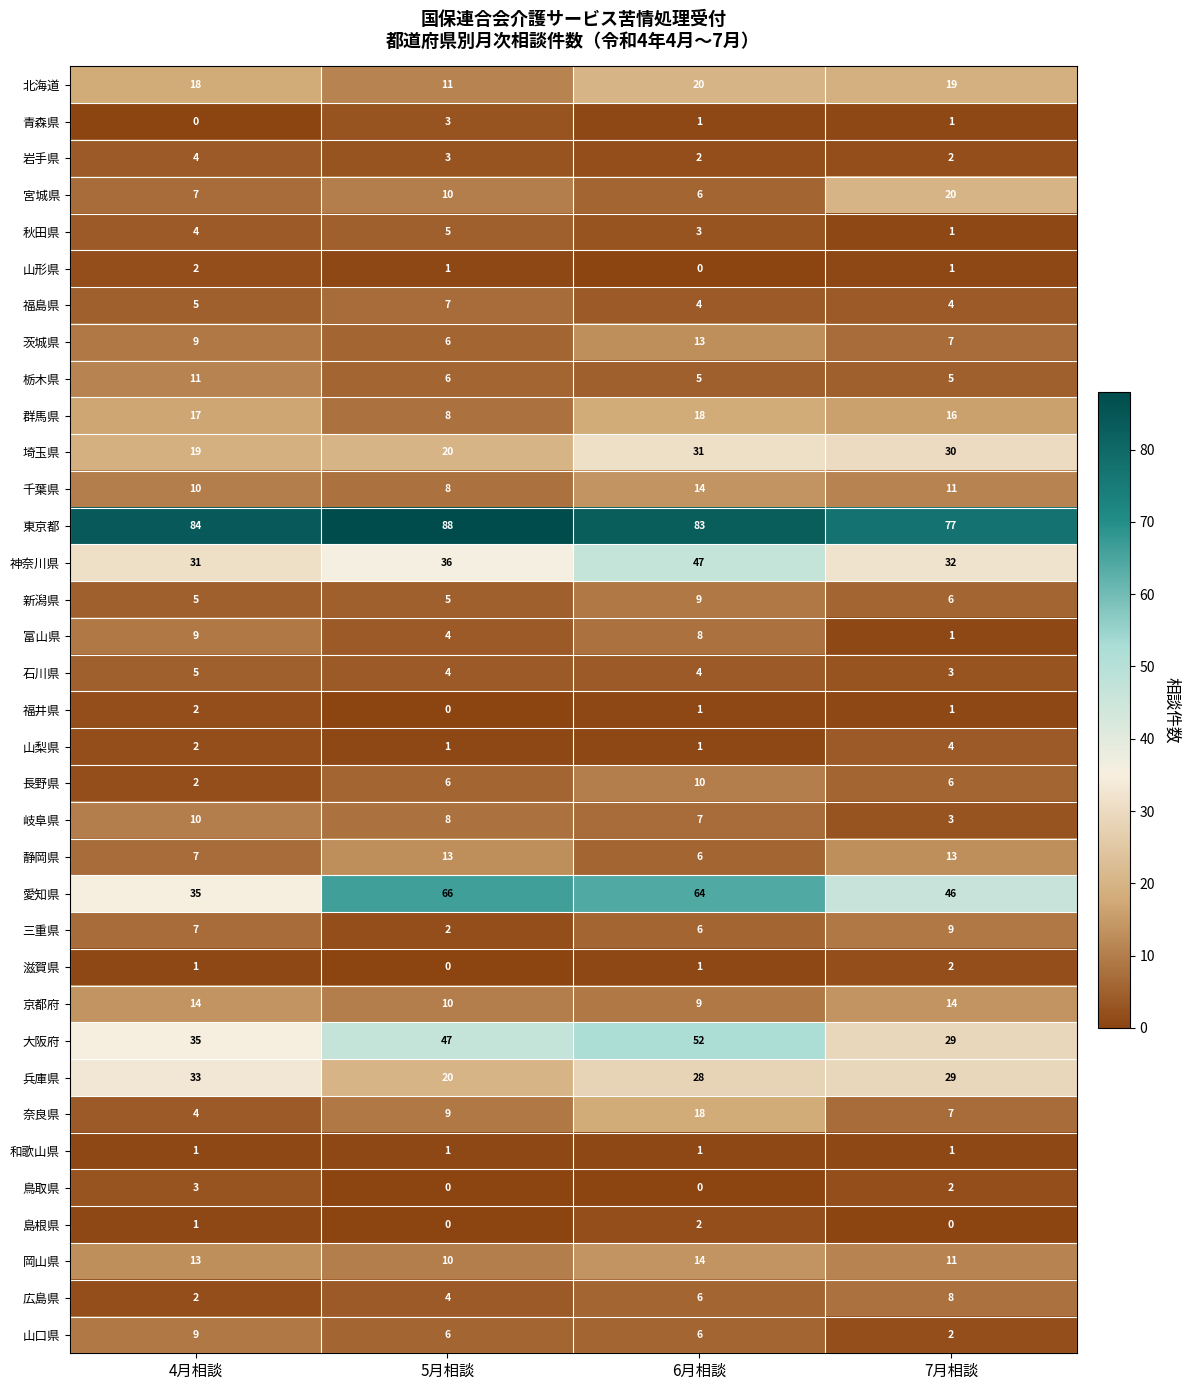

Rank the categories by 東京都 value from lowest to highest.

7月相談, 6月相談, 4月相談, 5月相談